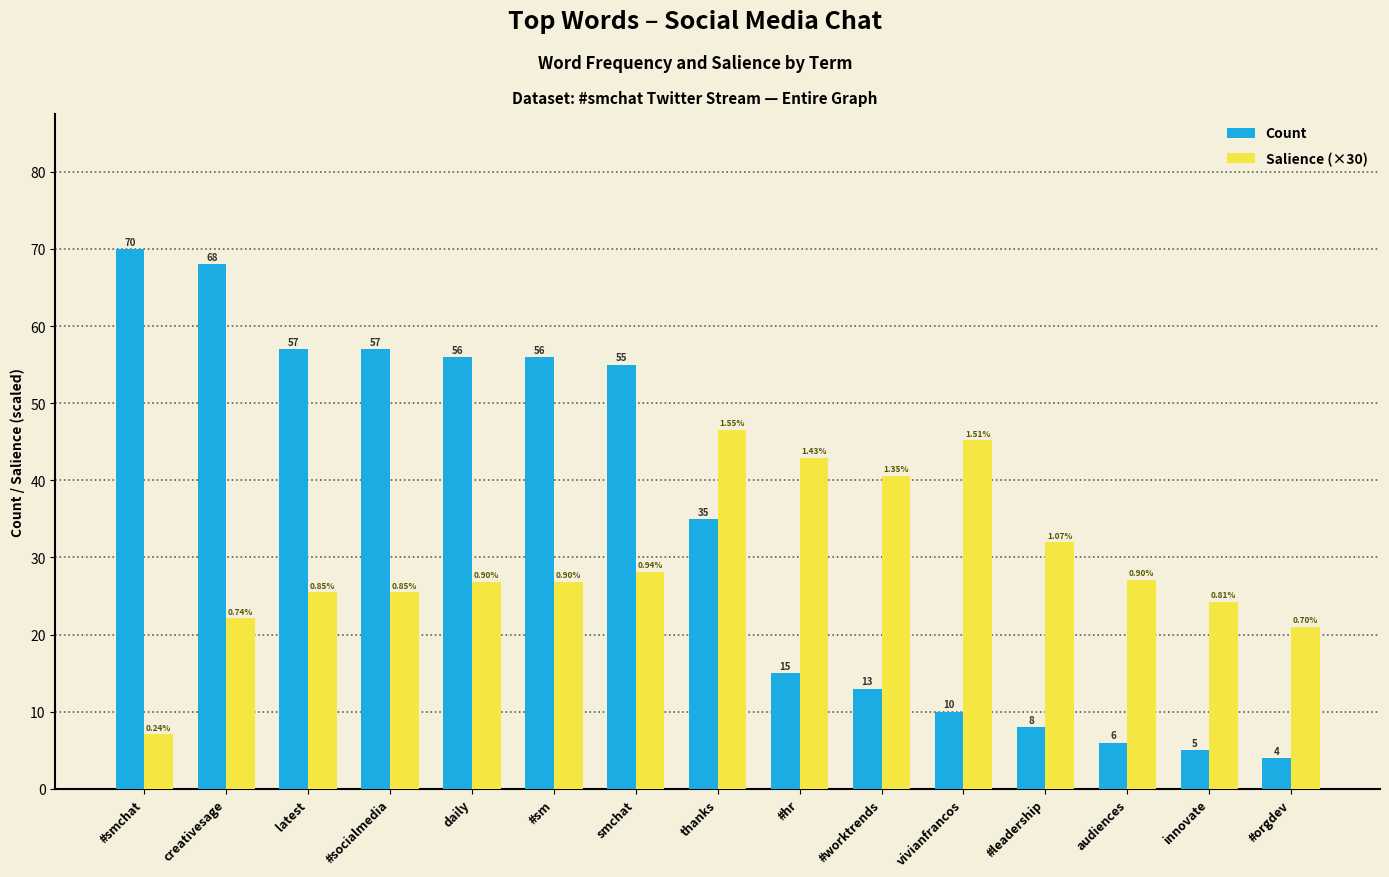

The Count series shows 17.2 at vivianfrancos. True or false?

False